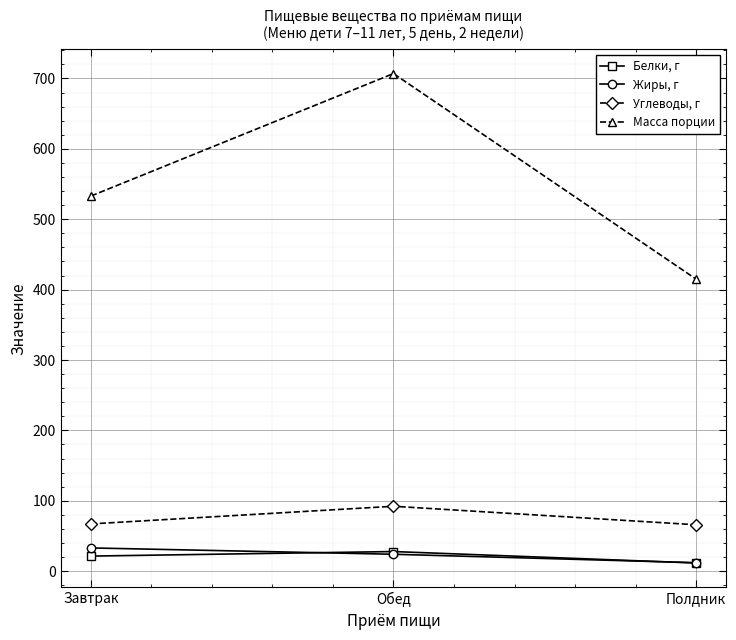

True or false: Углеводы, г has a value of 24.5 at Обед.

False